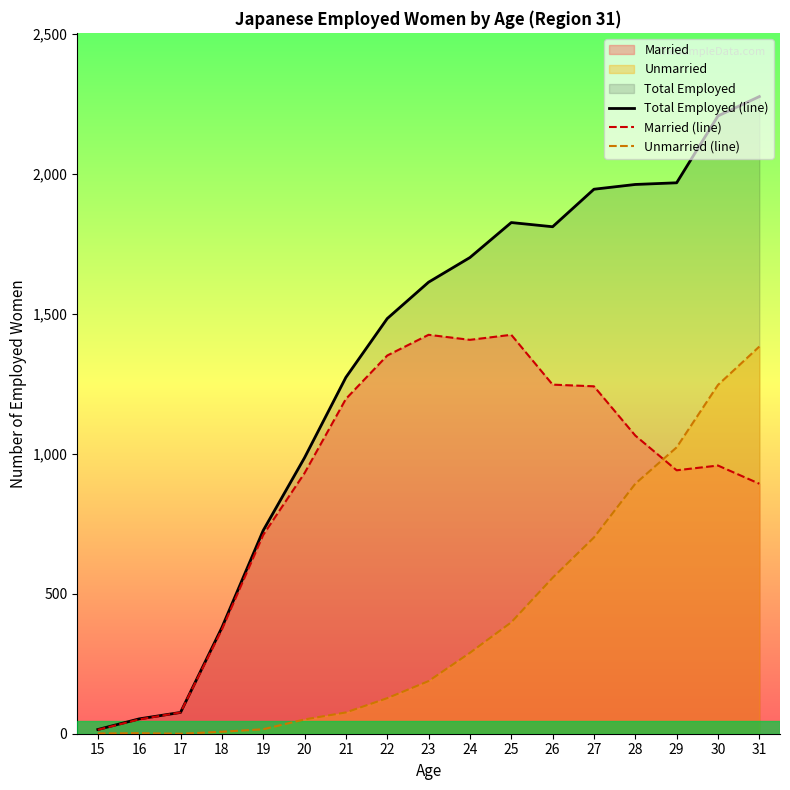

Reading left to right, transcribe all the data shown in this chart.

Total Employed (line): 15=15	16=53	17=76	18=379	19=726	20=986	21=1273	22=1483	23=1613	24=1701	25=1826	26=1811	27=1945	28=1962	29=1968	30=2207	31=2276
Married (line): 15=14	16=51	17=76	18=372	19=710	20=931	21=1196	22=1351	23=1425	24=1407	25=1425	26=1247	27=1241	28=1065	29=941	30=958	31=893
Unmarried (line): 15=1	16=2	17=0	18=7	19=16	20=51	21=76	22=127	23=188	24=289	25=398	26=557	27=701	28=893	29=1023	30=1246	31=1383